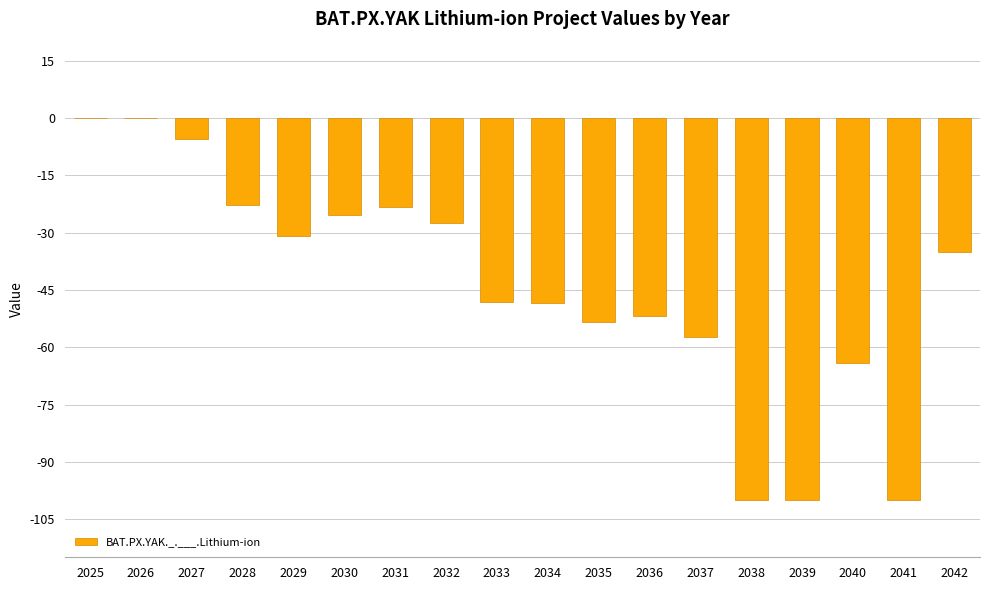

What is the sum of the values at 2030 and 2041?

-125.5